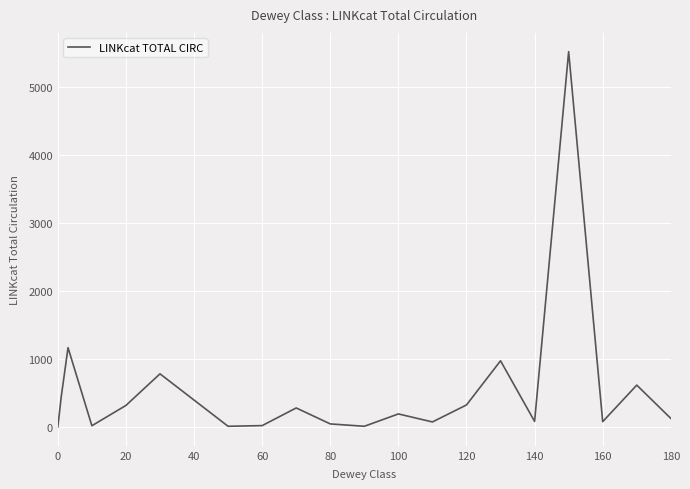

What is the maximum value shown in the chart?

5526